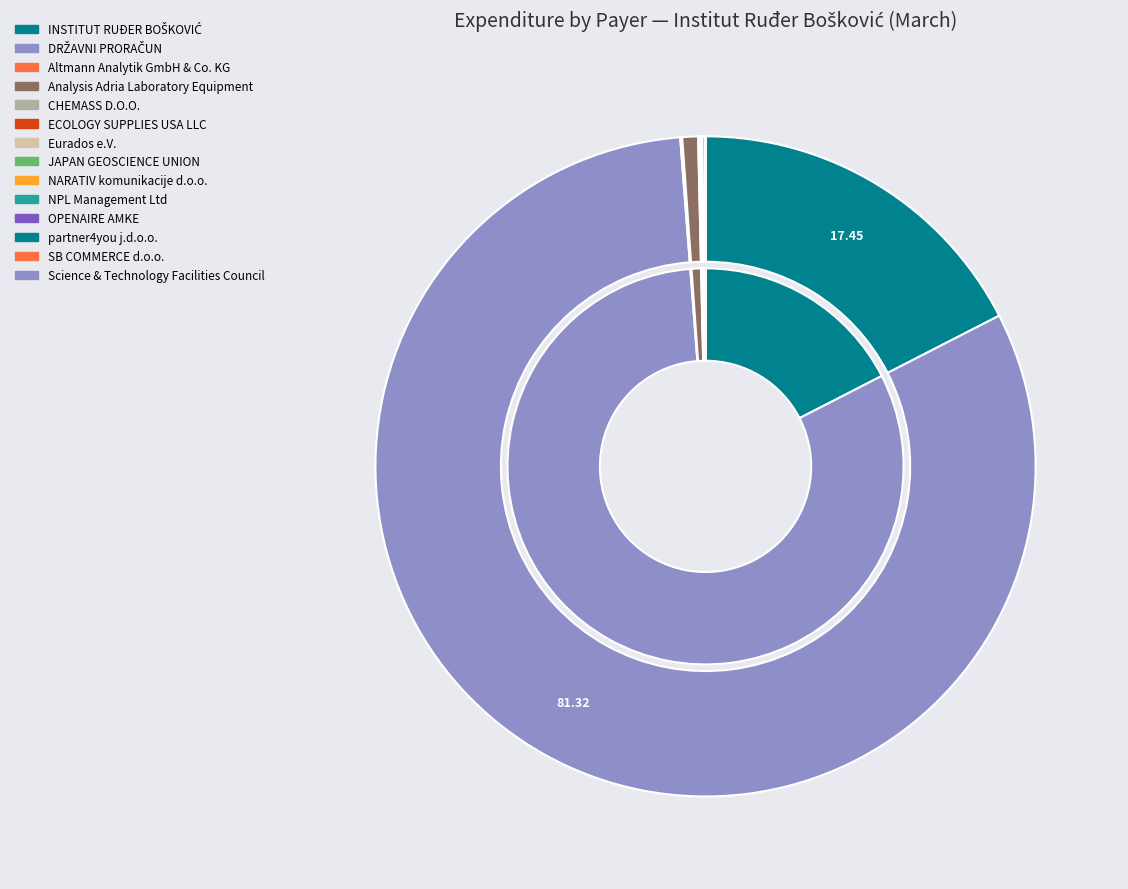

Count the number of slices in the pie.

14